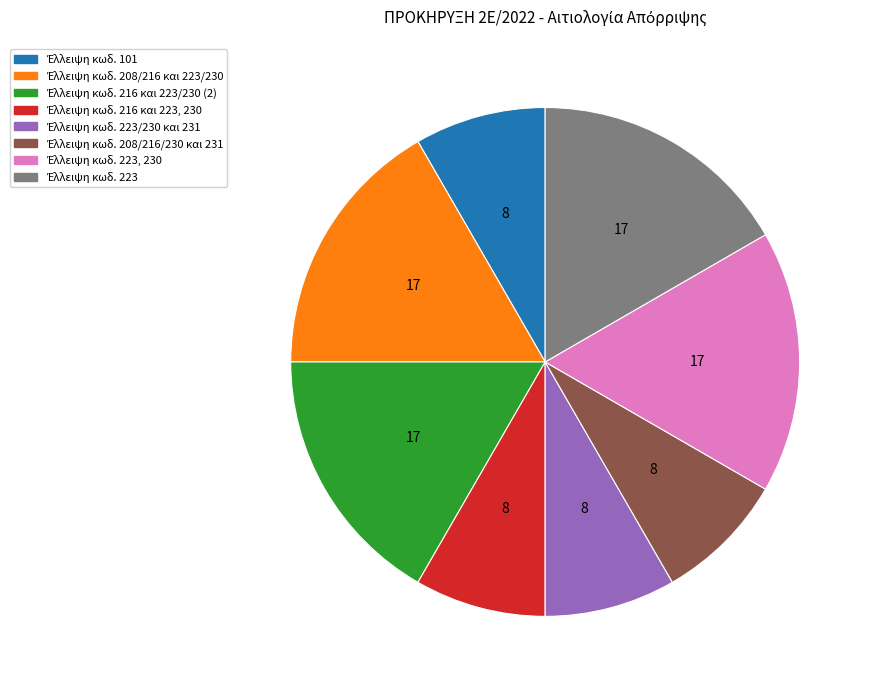

How many segments does this pie chart have?

8